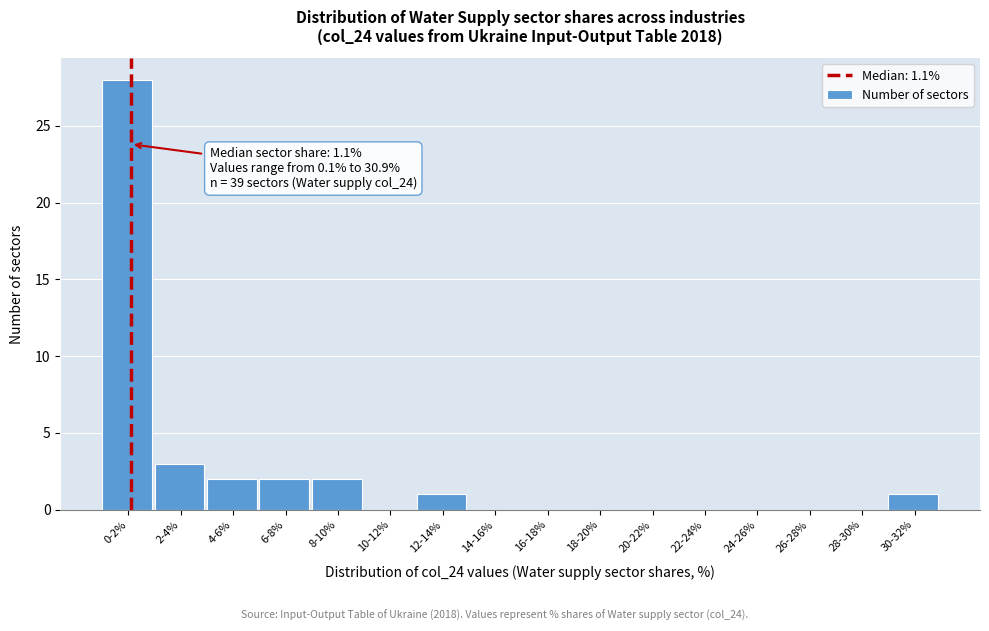

Reading right to left, what are all the values shown in this chart?

30-32%=1	28-30%=0	26-28%=0	24-26%=0	22-24%=0	20-22%=0	18-20%=0	16-18%=0	14-16%=0	12-14%=1	10-12%=0	8-10%=2	6-8%=2	4-6%=2	2-4%=3	0-2%=28